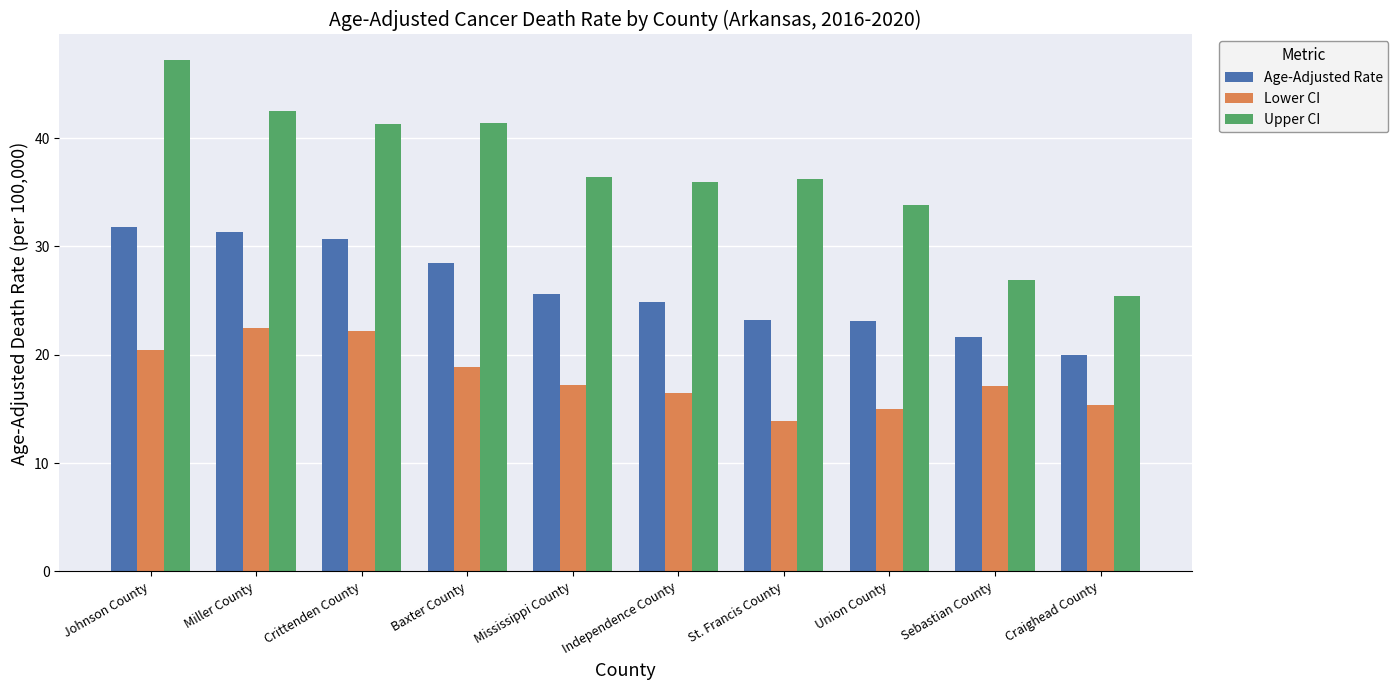

Where does the Lower CI series first go above 17?

Johnson County